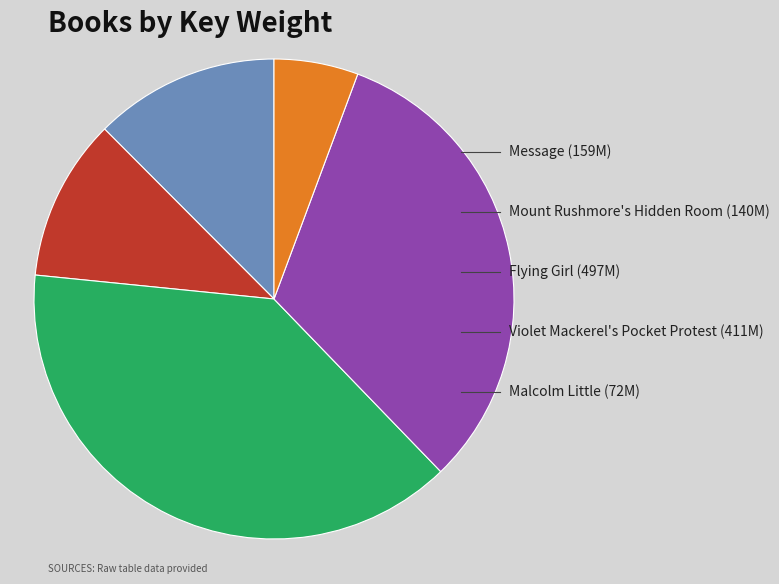

Does any single category account for the majority?

No